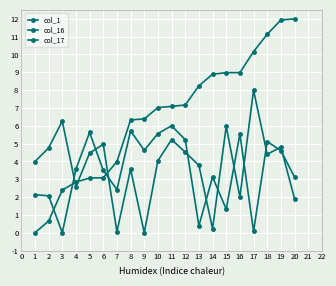

Reading left to right, what are all the values shown in this chart?

col_1: 0.0	0.7	2.4	2.8	3.1	3.1	4.0	6.3	6.4	7.0	7.1	7.2	8.2	8.9	9.0	9.0	10.2	11.1	11.9	12.0
col_16: 4.0	4.8	6.3	2.6	4.5	5.0	0.1	3.6	0.0	4.0	5.2	4.5	3.8	0.2	6.0	2.0	8.0	4.4	4.8	1.9
col_17: 2.1	2.1	0.0	3.6	5.6	3.5	2.4	5.7	4.6	5.6	6.0	5.2	0.4	3.1	1.3	5.5	0.1	5.1	4.6	3.1